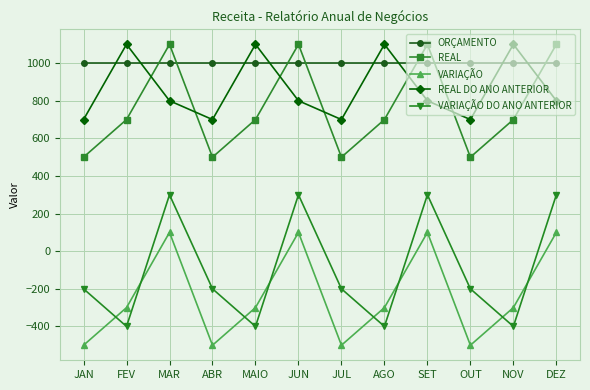

Reading left to right, extract all data points from this chart.

ORÇAMENTO: 1000	1000	1000	1000	1000	1000	1000	1000	1000	1000	1000	1000
REAL: 500	700	1100	500	700	1100	500	700	1100	500	700	1100
VARIAÇÃO: -500	-300	100	-500	-300	100	-500	-300	100	-500	-300	100
REAL DO ANO ANTERIOR: 700	1100	800	700	1100	800	700	1100	800	700	1100	800
VARIAÇÃO DO ANO ANTERIOR: -200	-400	300	-200	-400	300	-200	-400	300	-200	-400	300